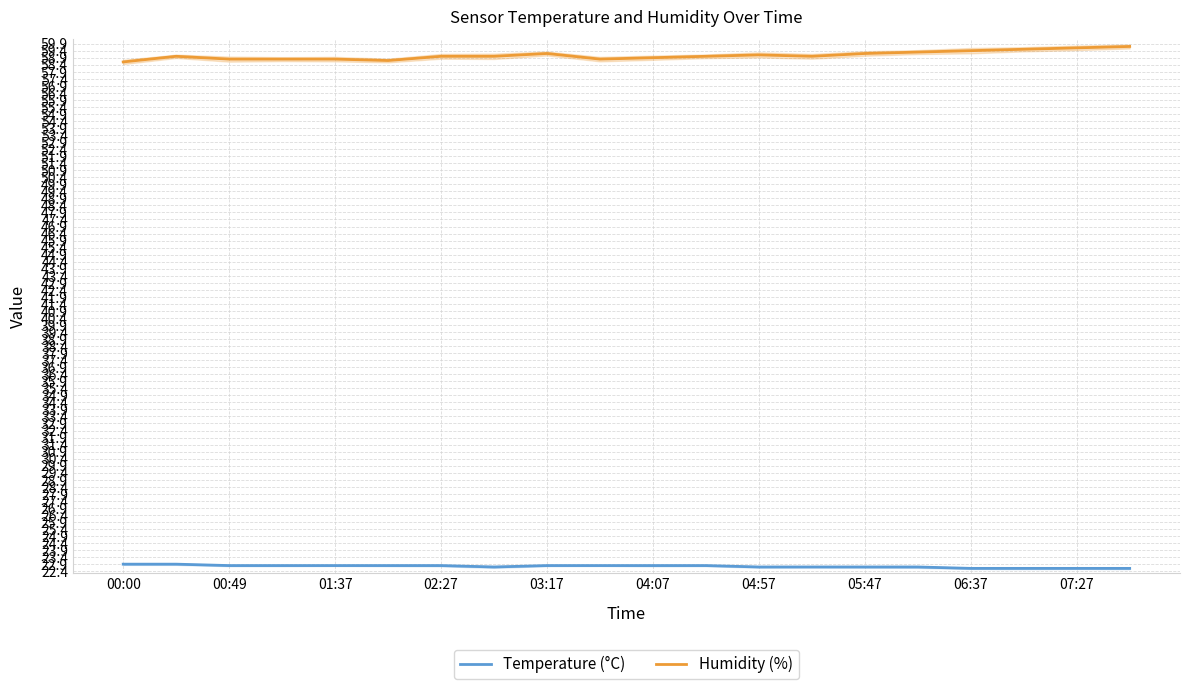

What is the sum of all Humidity (%) values?

1181.4